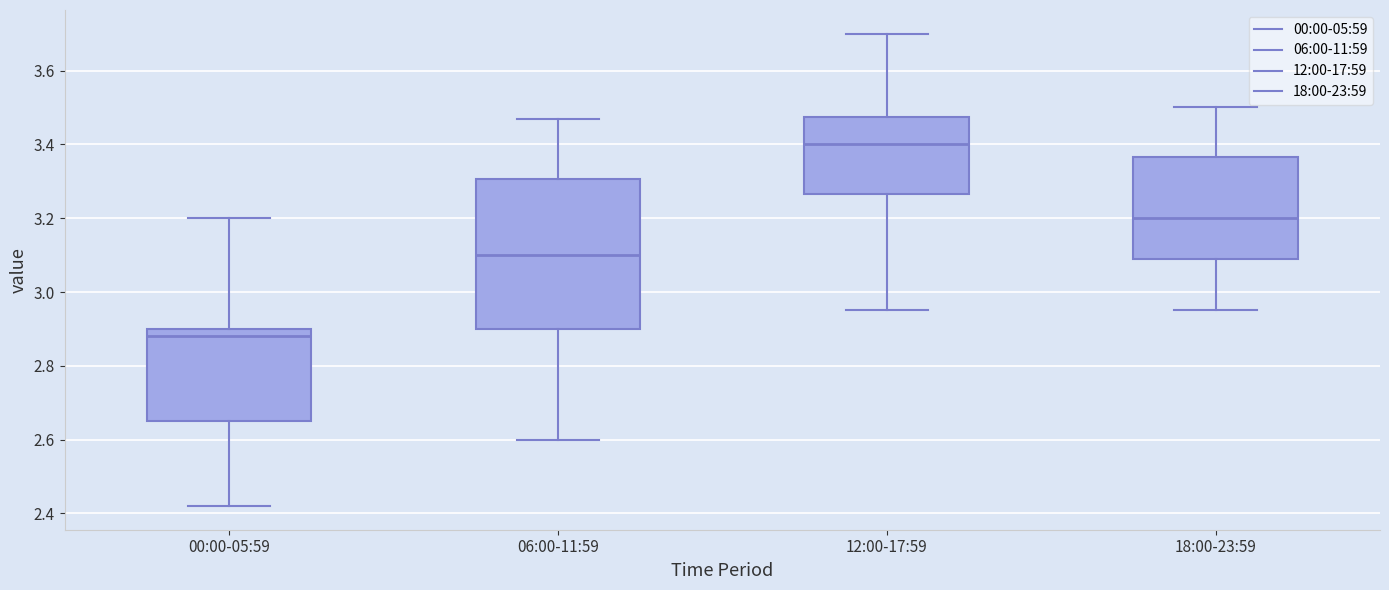

Where does the lower whisker of the box for 06:00-11:59 end on the y-axis? The values are not printed on the chart, so give them approximately, as read against the axis.

2.60